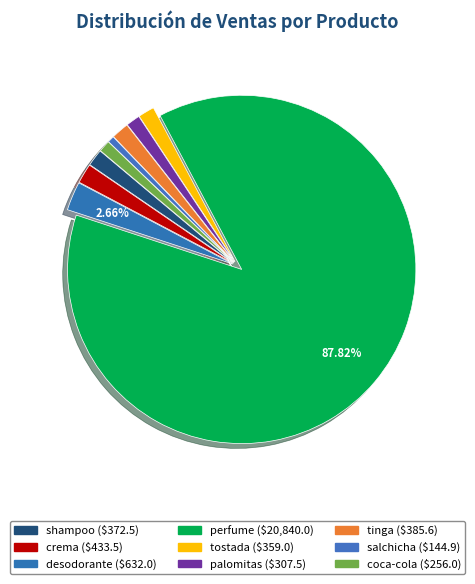

Count the number of slices in the pie.

9